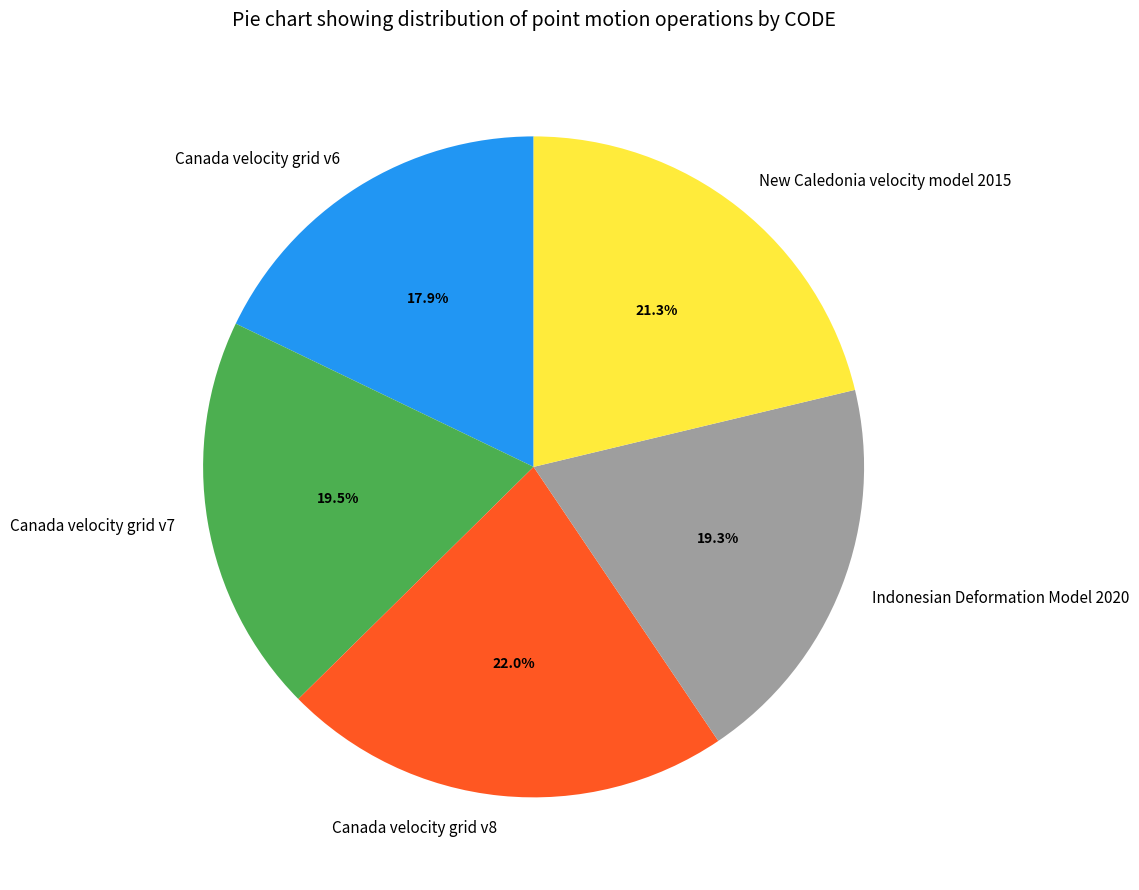

Do Indonesian Deformation Model 2020 and Canada velocity grid v6 together represent more than half of the pie?

No